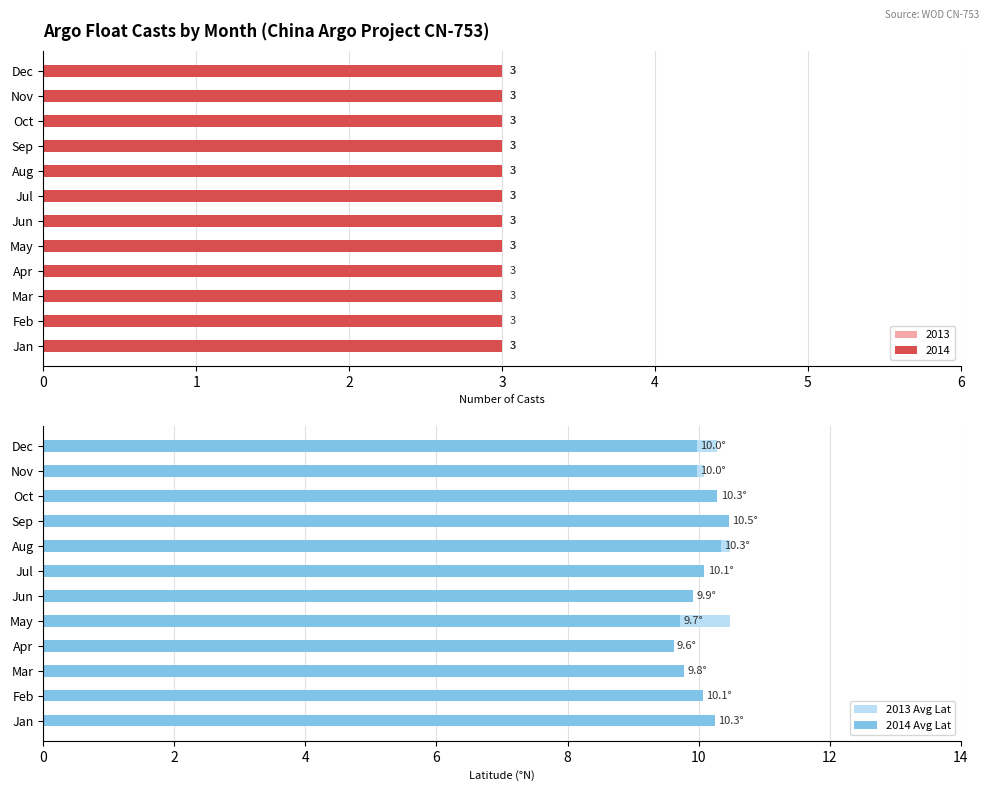

Between Mar and Nov, which is larger?

Nov